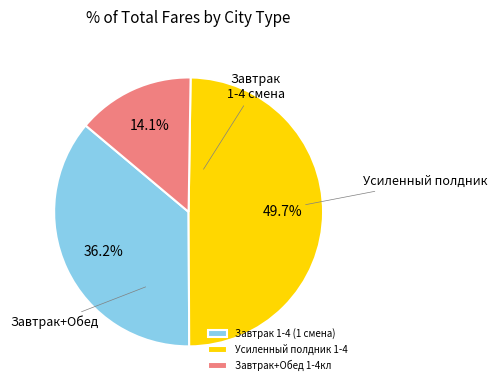

Is it true that Завтрак 1-4 (1 смена) is 36% of the pie?

True